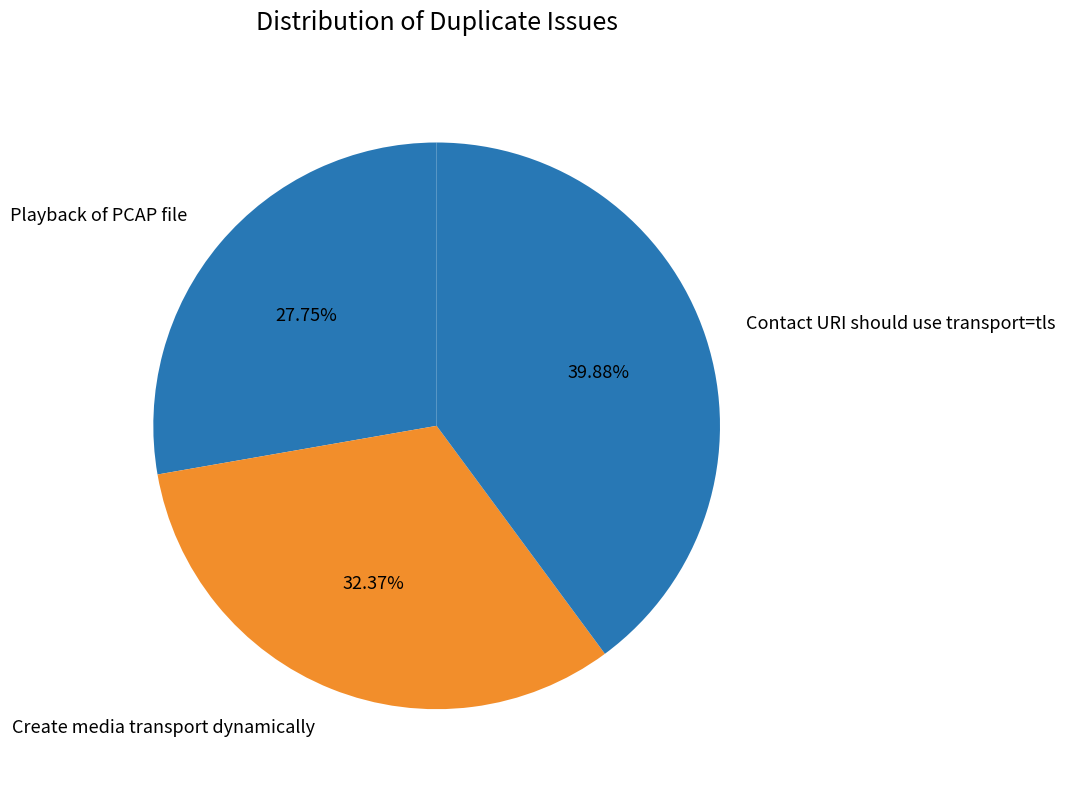

Approximately how many times larger is the value at Contact URI should use transport=tls compared to Playback of PCAP file?

1.4